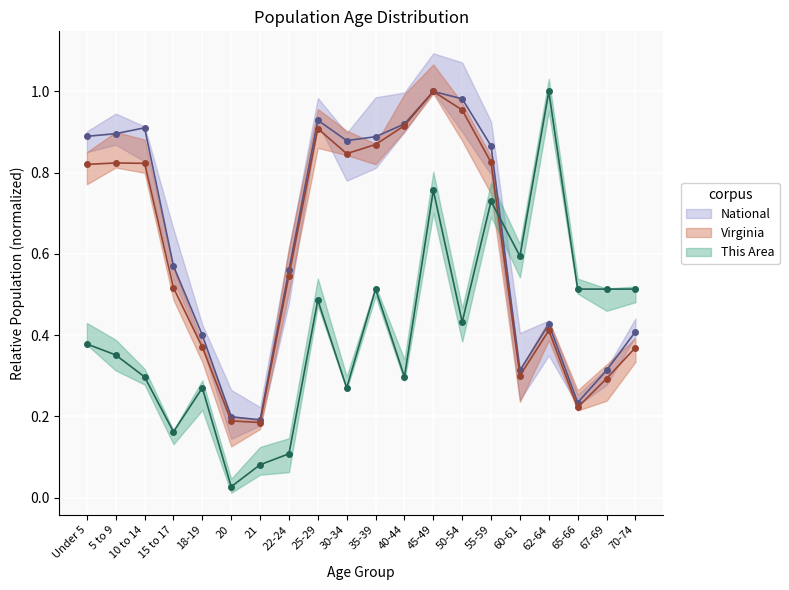

What is the label of the 8th point from the left?

22-24